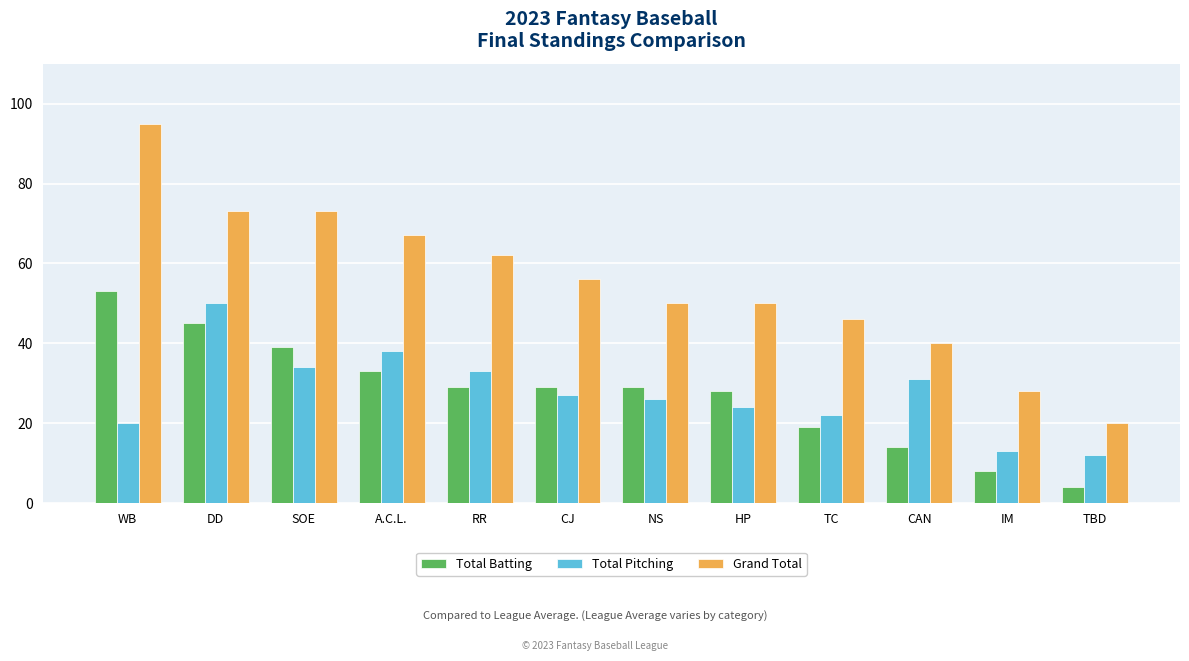

Reading left to right, transcribe all the data shown in this chart.

Total Batting: WB=53	DD=45	SOE=39	A.C.L.=33	RR=29	CJ=29	NS=29	HP=28	TC=19	CAN=14	IM=8	TBD=4
Total Pitching: WB=20	DD=50	SOE=34	A.C.L.=38	RR=33	CJ=27	NS=26	HP=24	TC=22	CAN=31	IM=13	TBD=12
Grand Total: WB=95	DD=73	SOE=73	A.C.L.=67	RR=62	CJ=56	NS=50	HP=50	TC=46	CAN=40	IM=28	TBD=20